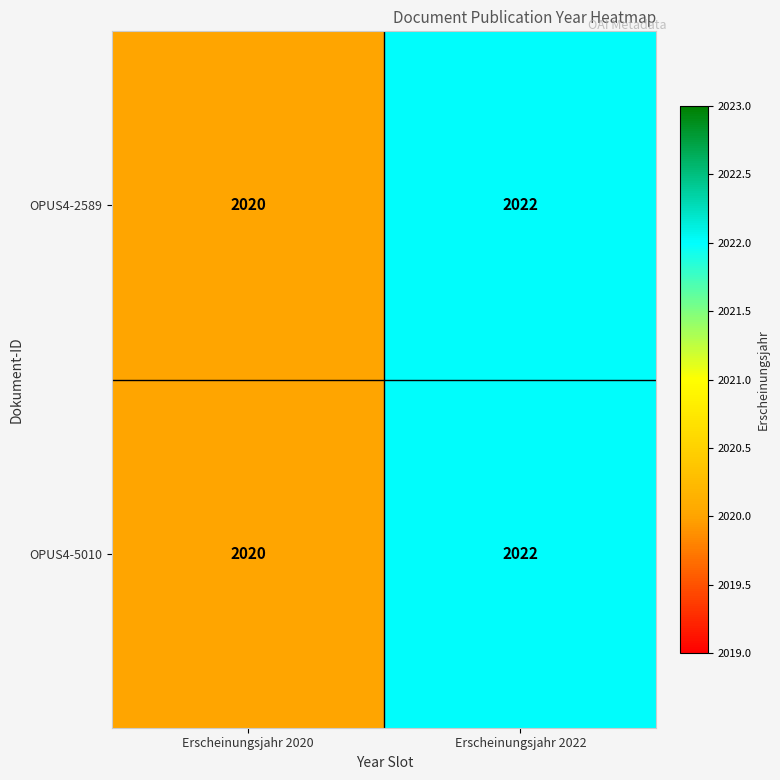

What is the average value of the OPUS4-5010 series?

2021